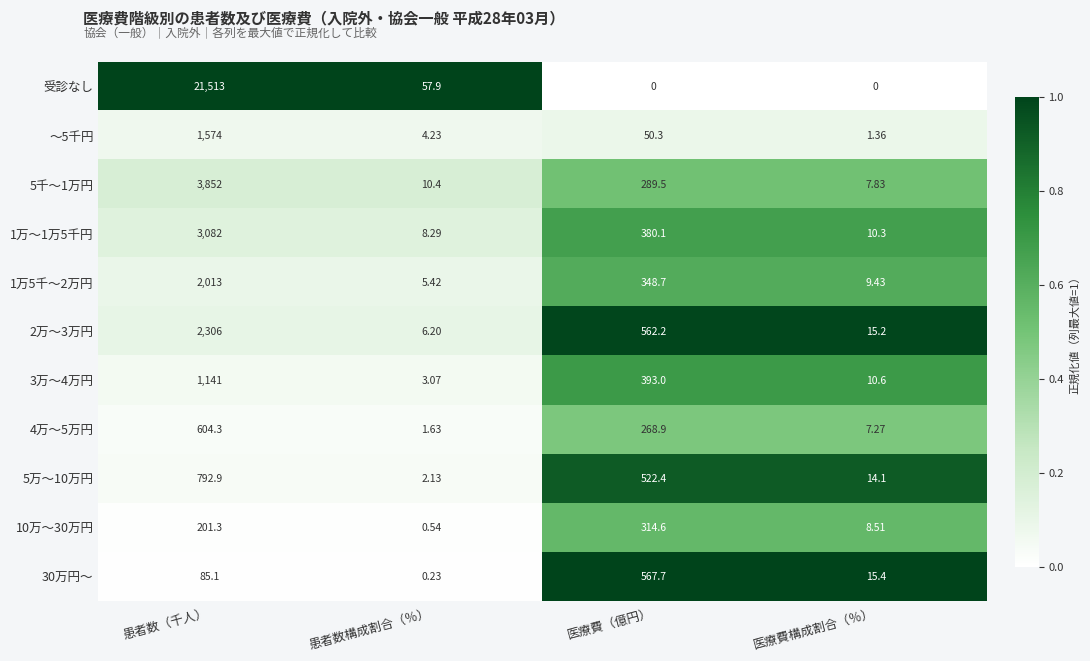

What is the total value across all series at 医療費（億円）?

3697.4